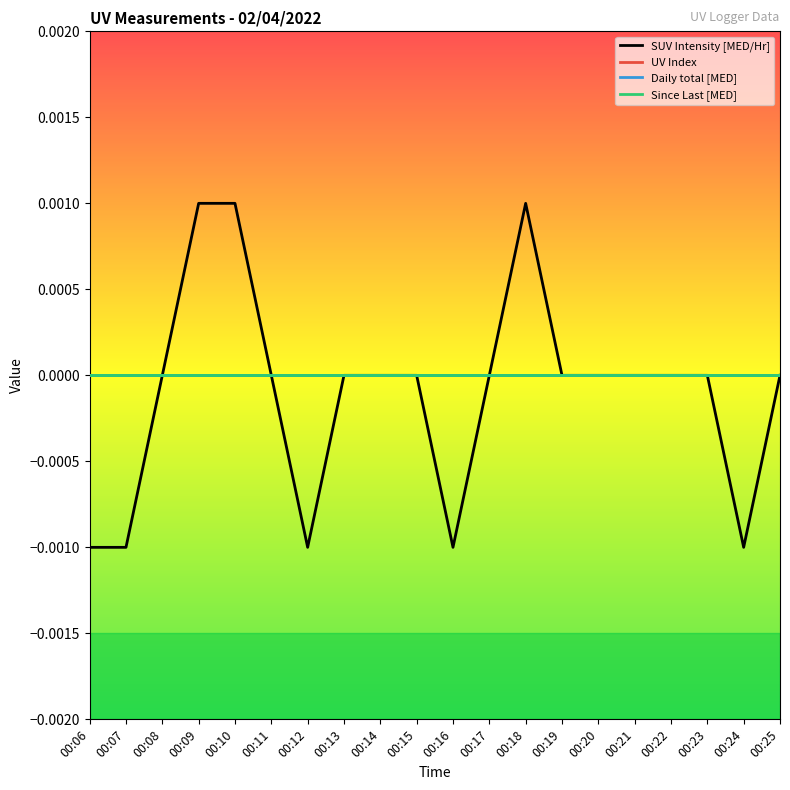

Is this an area chart (filled region under the line)?

No